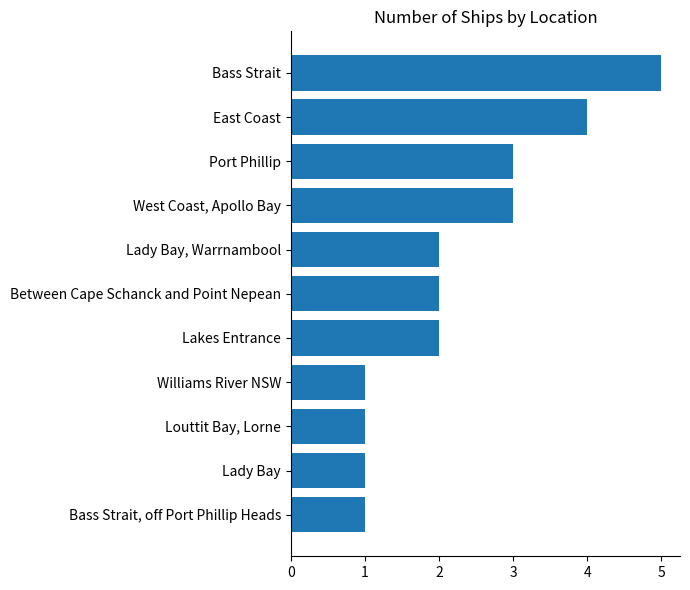

The chart shows a value of 3 at West Coast, Apollo Bay. True or false?

True